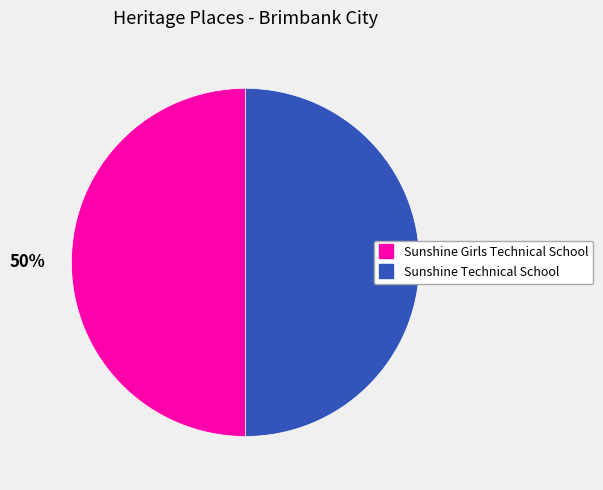

Is the sum of Sunshine Technical School and Sunshine Girls Technical School greater than half?

Yes